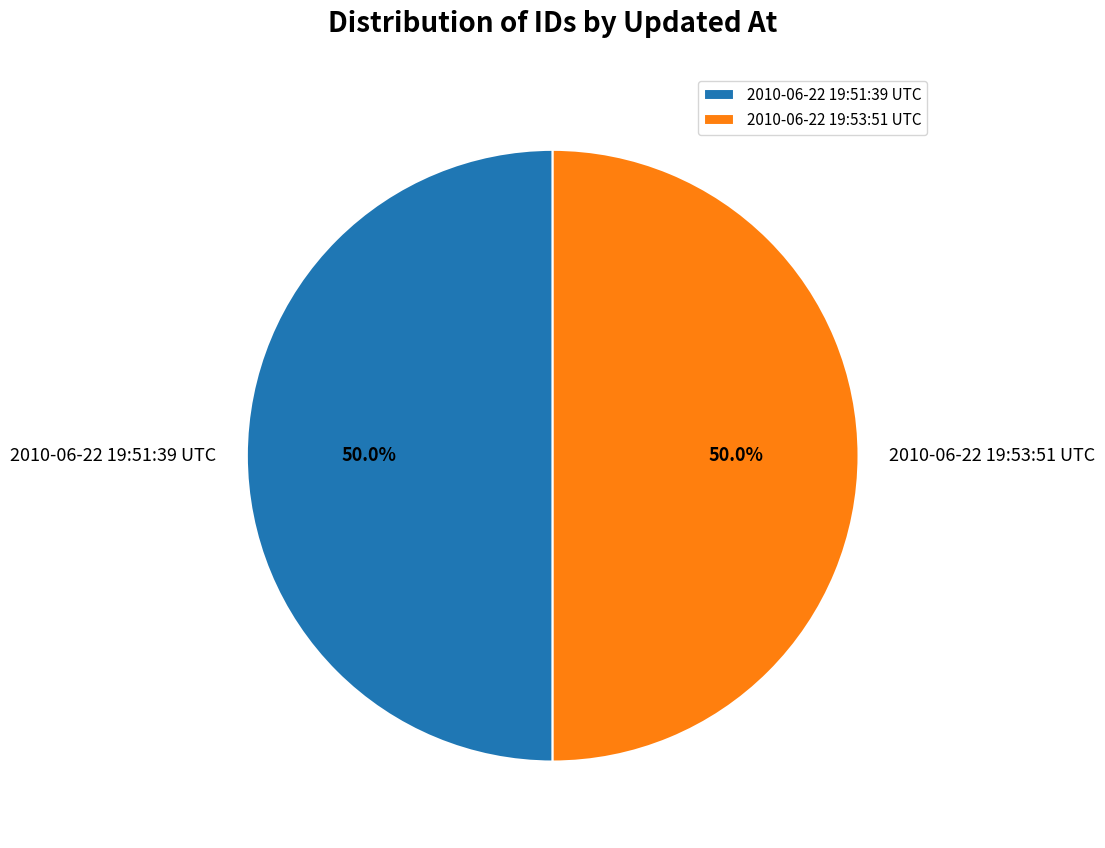

What percentage is NOT represented by 2010-06-22 19:51:39 UTC?

50.0%